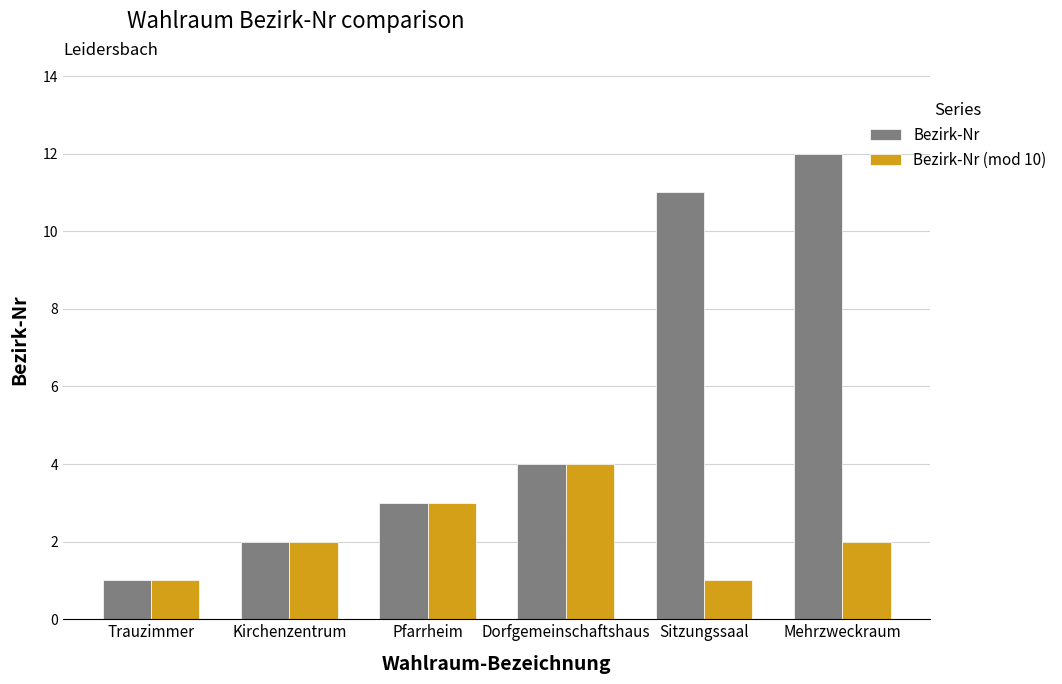

Reading left to right, extract all data points from this chart.

Bezirk-Nr: Trauzimmer=1	Kirchenzentrum=2	Pfarrheim=3	Dorfgemeinschaftshaus=4	Sitzungssaal=11	Mehrzweckraum=12
Bezirk-Nr (mod 10): Trauzimmer=1	Kirchenzentrum=2	Pfarrheim=3	Dorfgemeinschaftshaus=4	Sitzungssaal=1	Mehrzweckraum=2